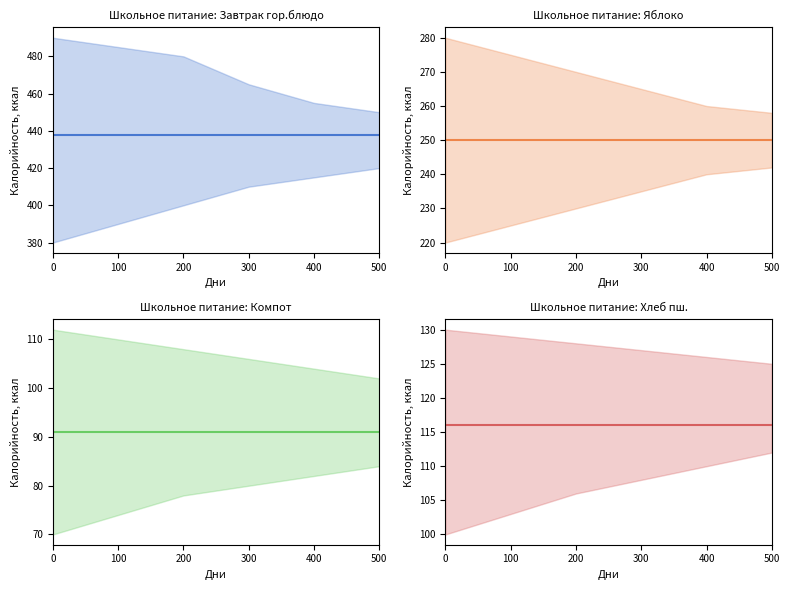

The Компот series shows 152 at 500. True or false?

False